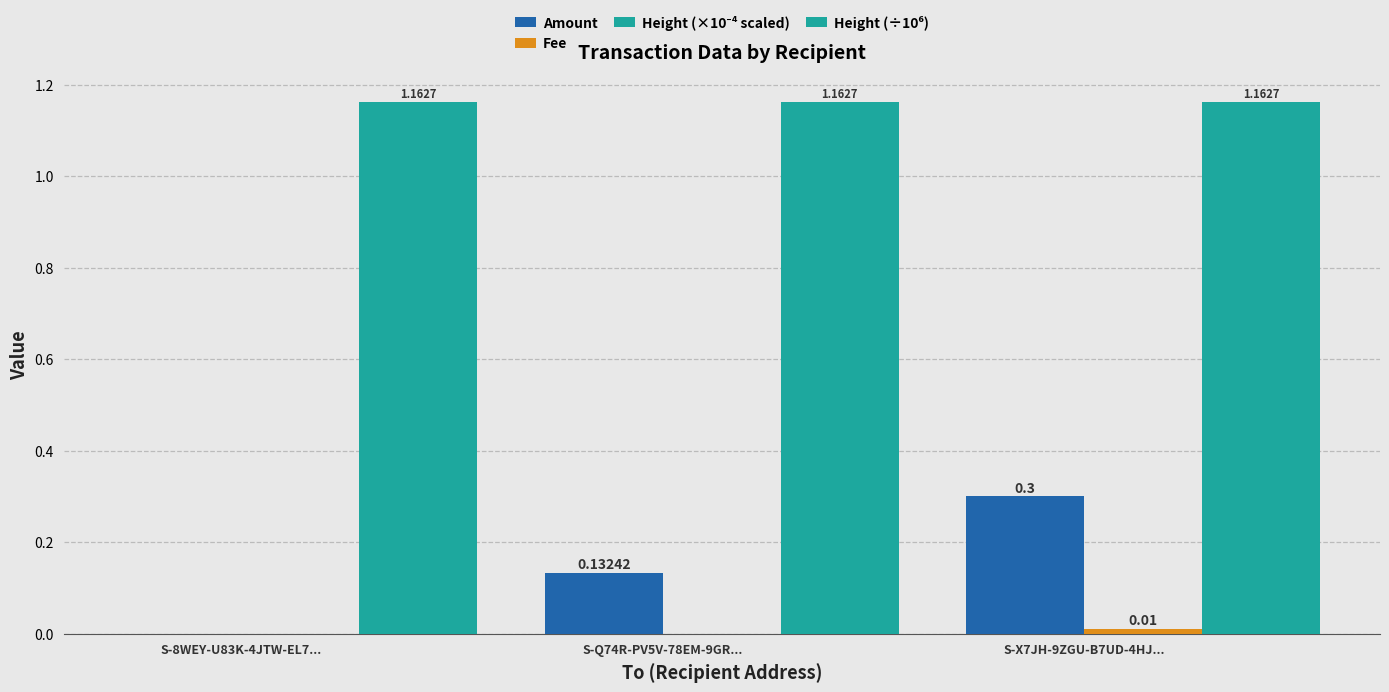

What is the difference between the highest and lowest values at S-Q74R-PV5V-78EM-9GR...?

1.2